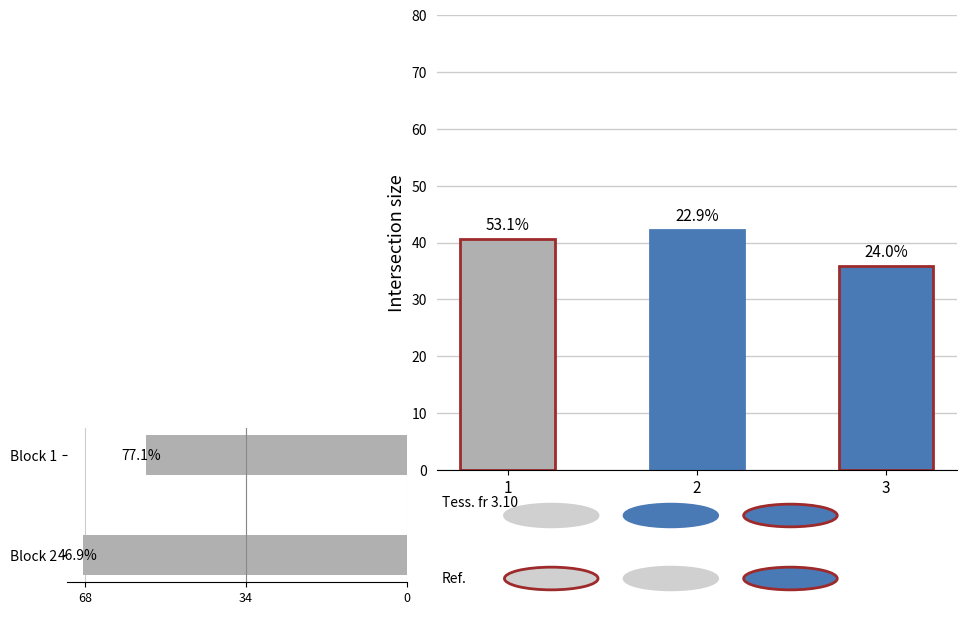

How many values are below 68?

1